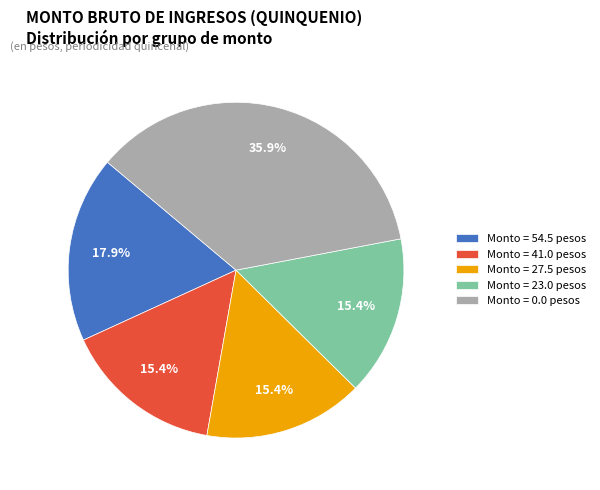

Which category has the biggest portion of the pie?

Monto = 0.0 pesos